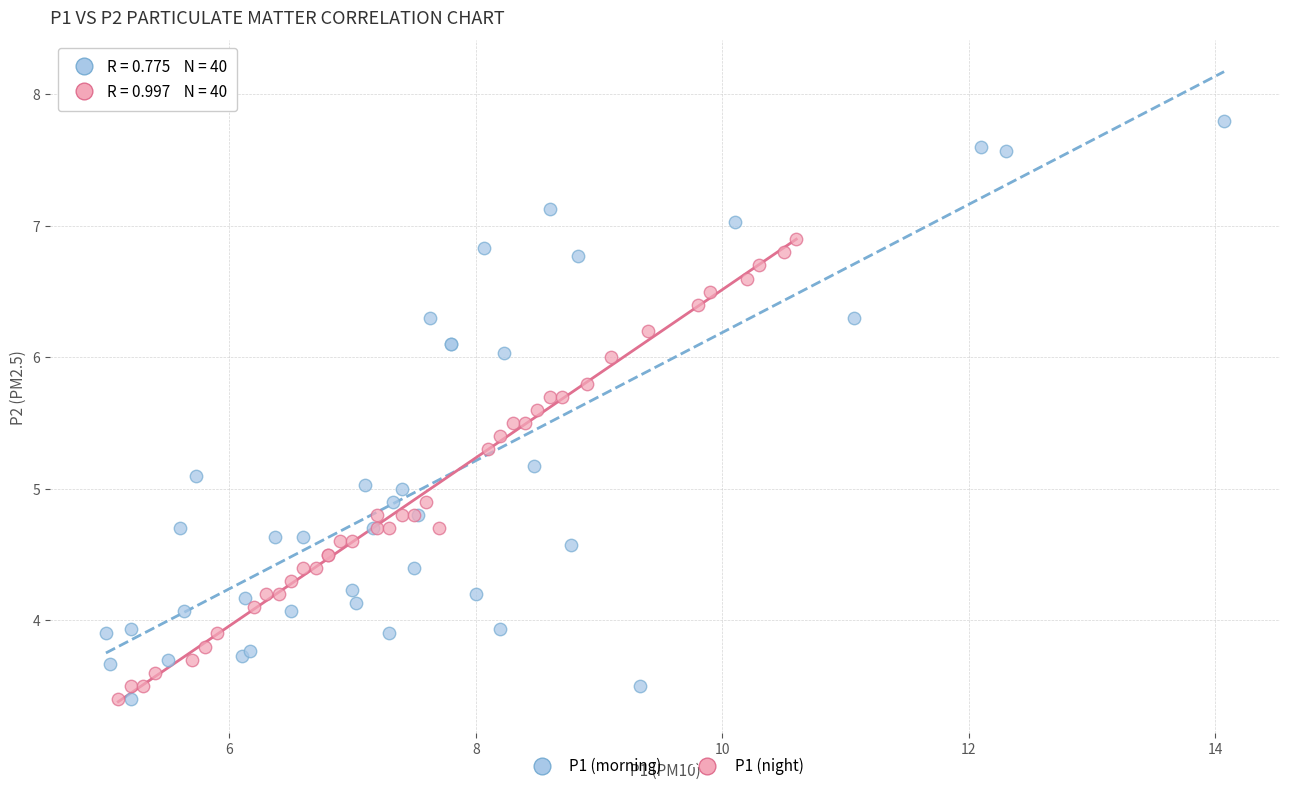

Which series has the widest spread of Y values?

P1 (morning)